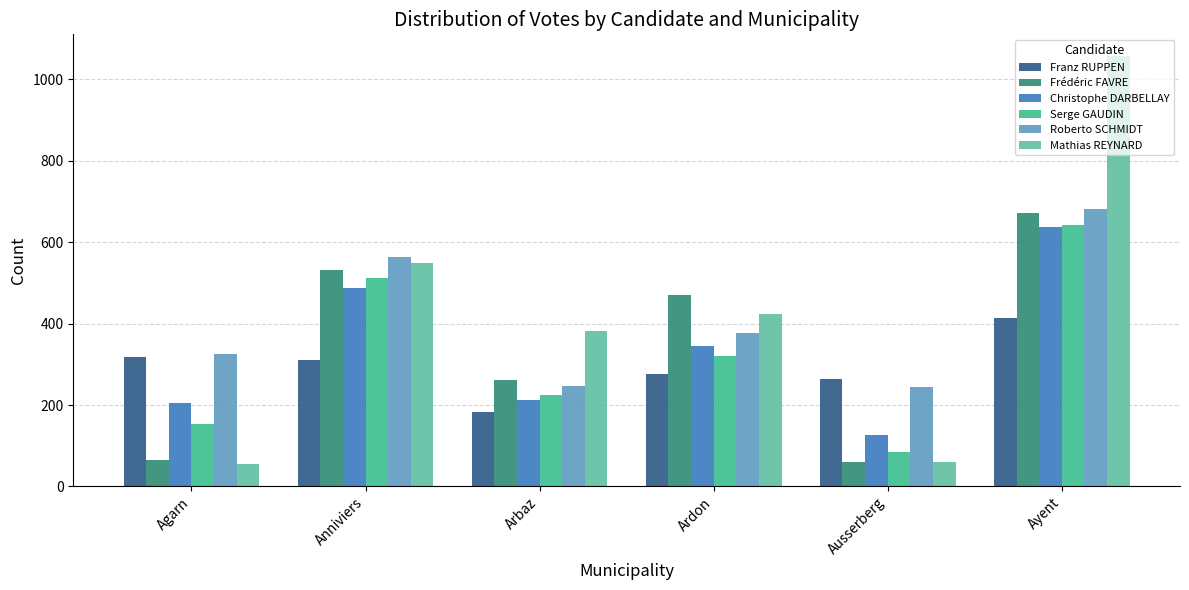

What is the difference between the Roberto SCHMIDT values at Ardon and Anniviers?

186